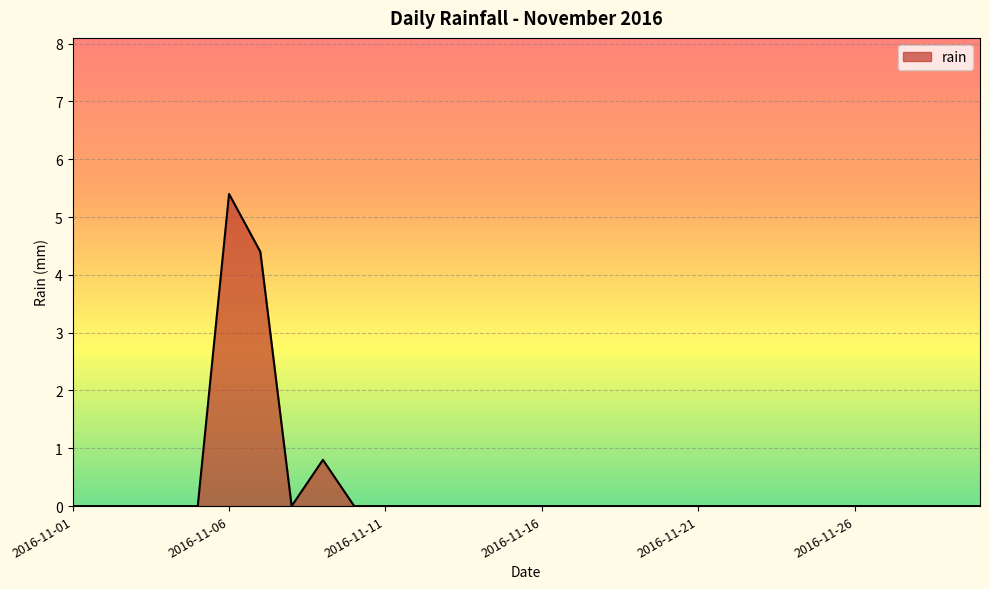

What is the difference between the maximum and minimum values?

5.4